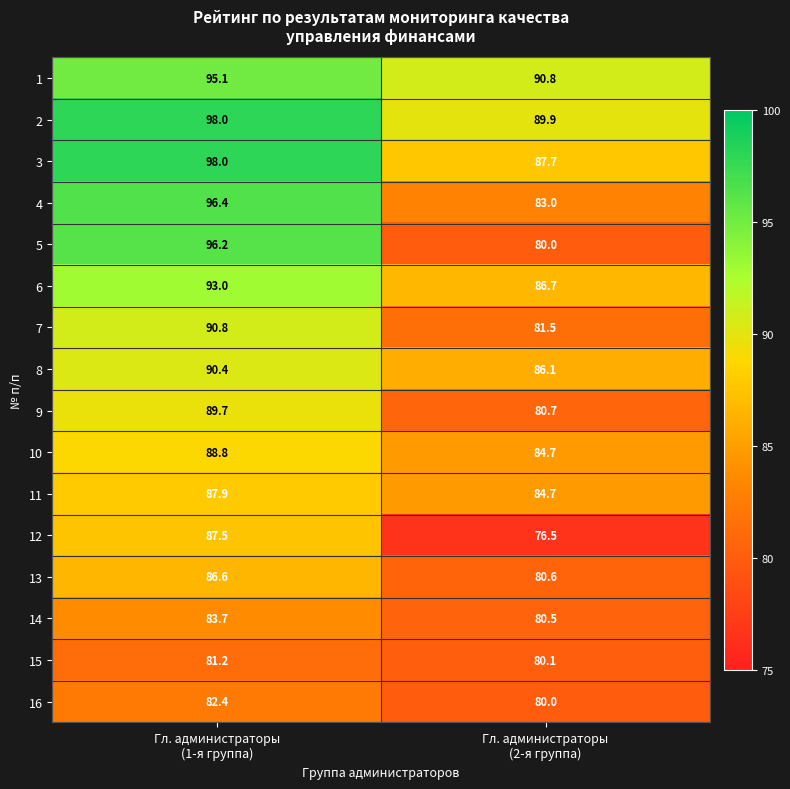

What is the difference between the maximum and minimum values in the 4 series?

13.4